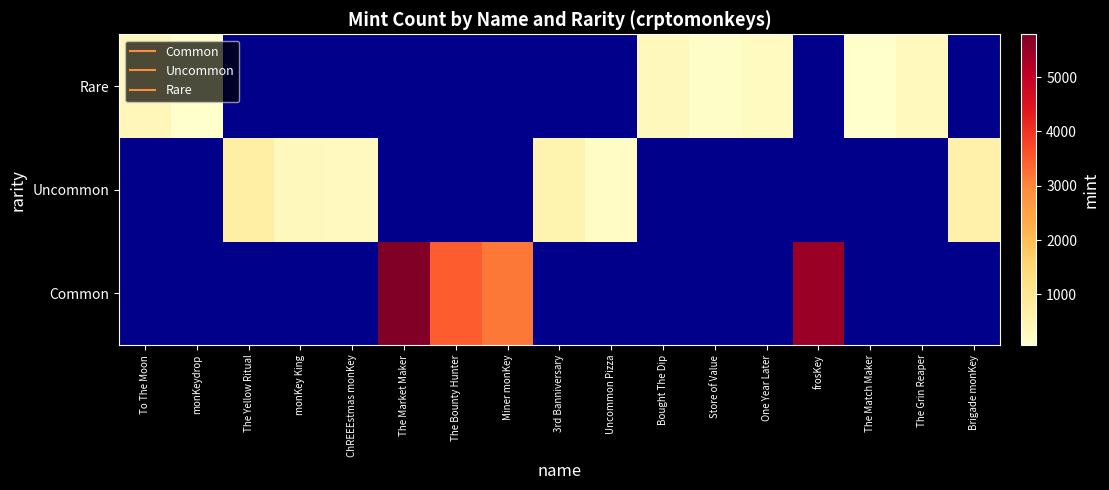

At which label does Uncommon first exceed 277?

The Yellow Ritual